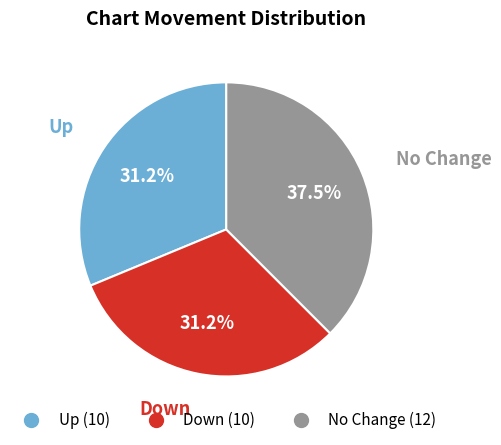

Does any single category account for the majority?

No